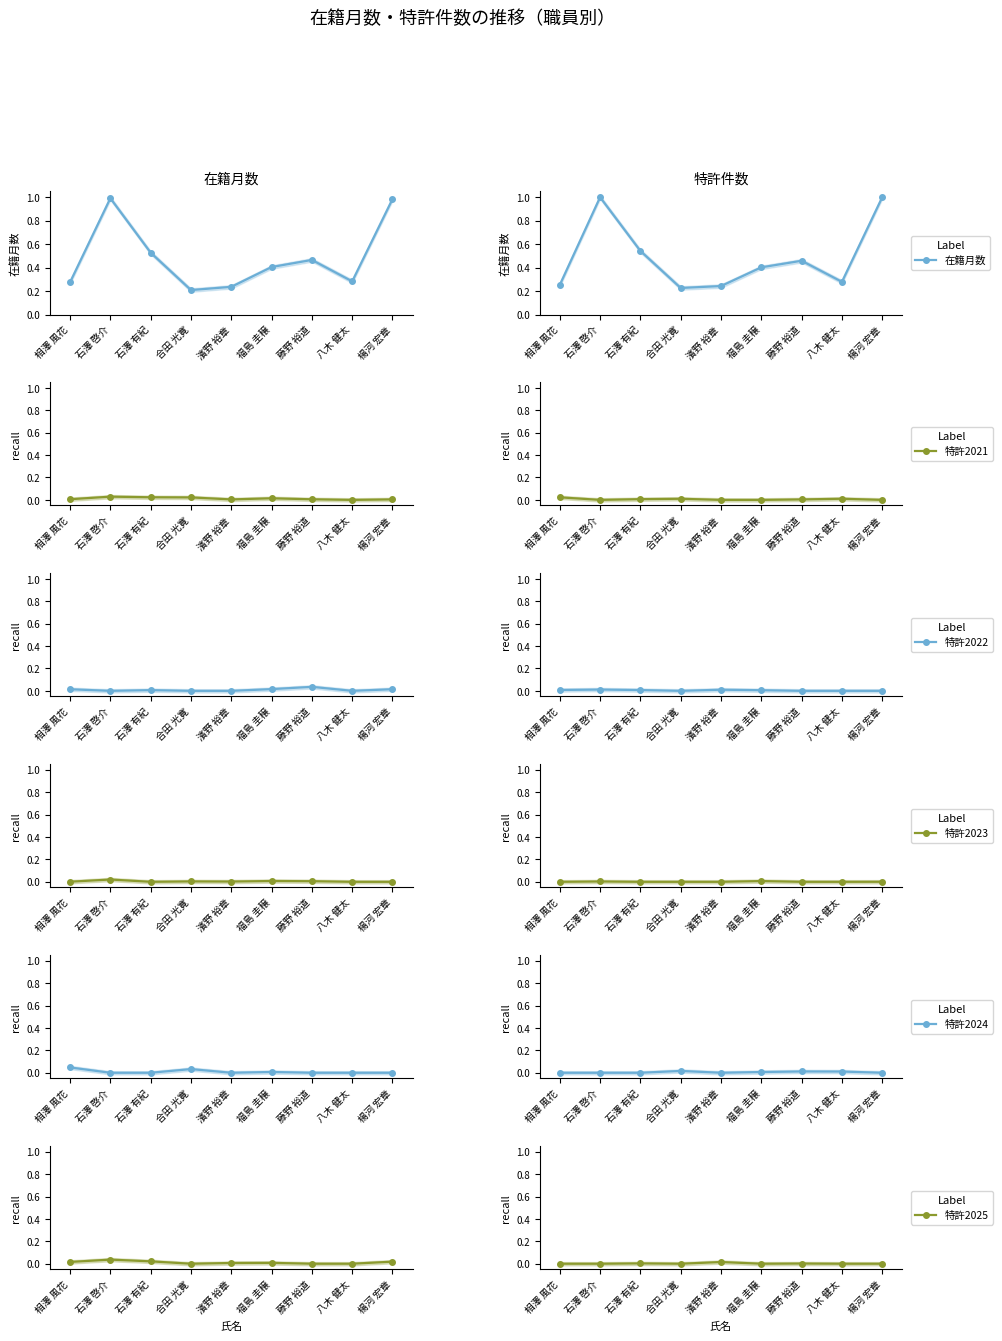

Which series has the largest range (max minus min)?

在籍月数